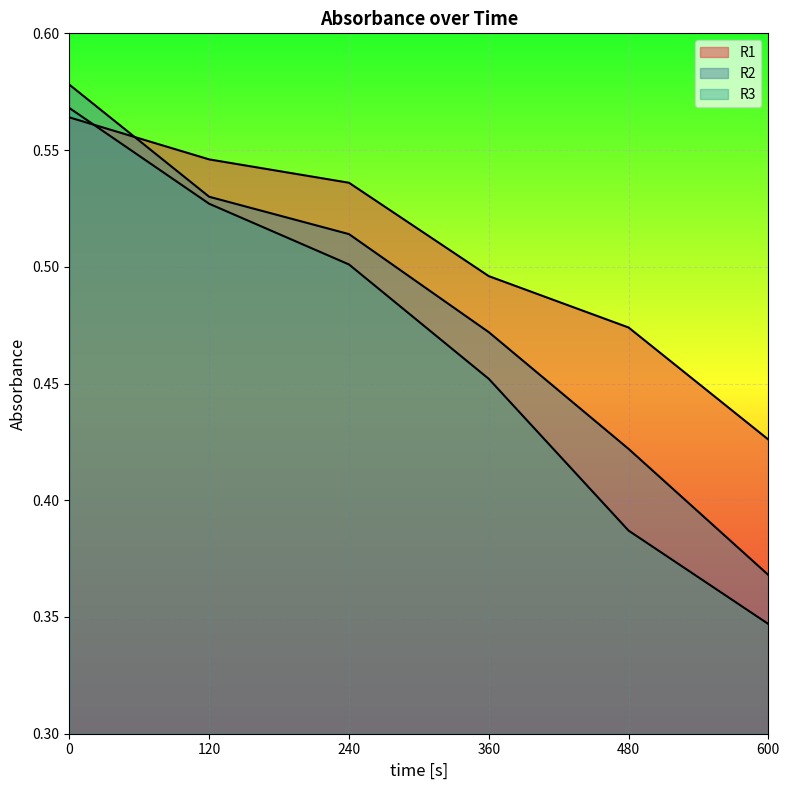

The value of R1 at 600 is 0.7. True or false?

False